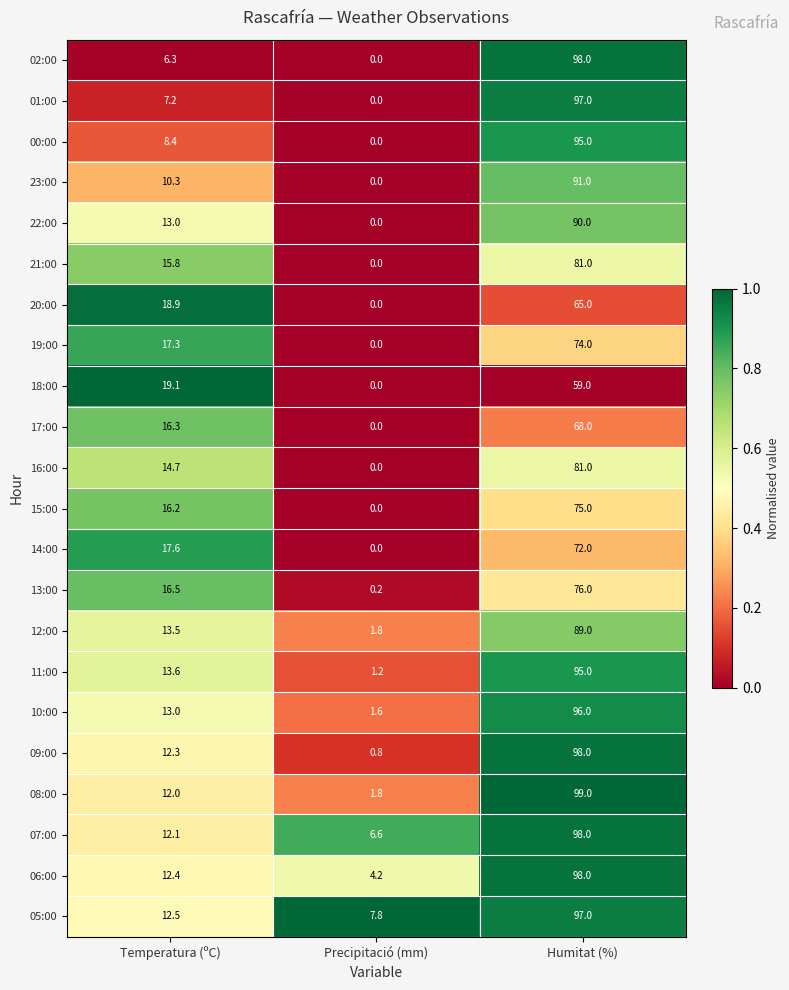

List the labels in order of 13:00 value, smallest first.

Precipitació (mm), Temperatura (ºC), Humitat (%)